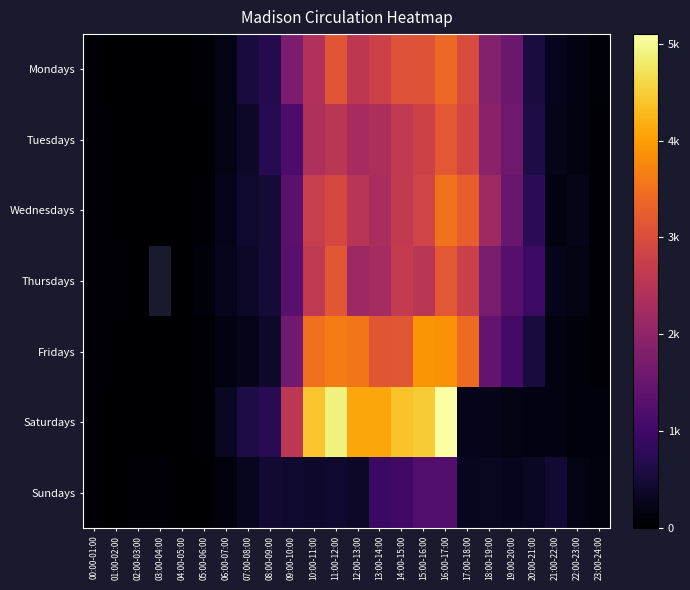

True or false: Sundays has a value of 16.0 at 01:00-02:00.

True